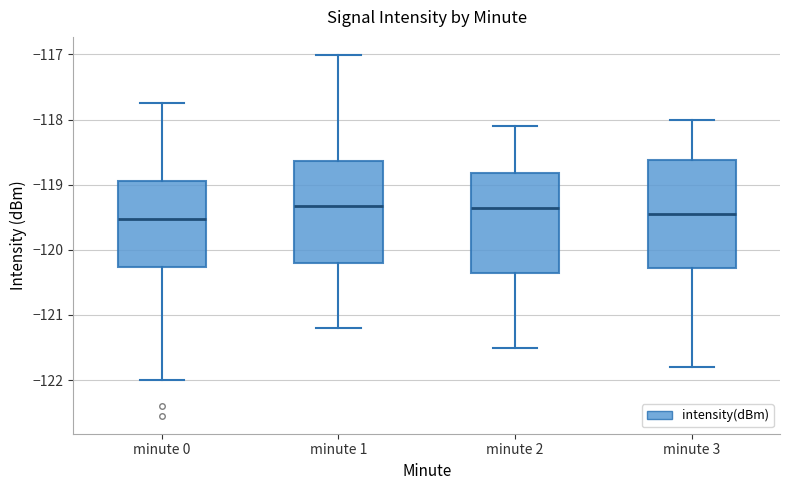

Reading left to right, transcribe this box plot: for each box, give where its median line is, the range the box spans, and where its two whiskers end, as read against the y-axis. The values are not printed on the chart, so give them approximately, as read against the axis.

minute 0: median -119.5, box -120.3 to -118.9, whiskers -122.0 to -117.7
minute 1: median -119.3, box -120.2 to -118.6, whiskers -121.2 to -117.0
minute 2: median -119.3, box -120.3 to -118.8, whiskers -121.5 to -118.1
minute 3: median -119.4, box -120.3 to -118.6, whiskers -121.8 to -118.0